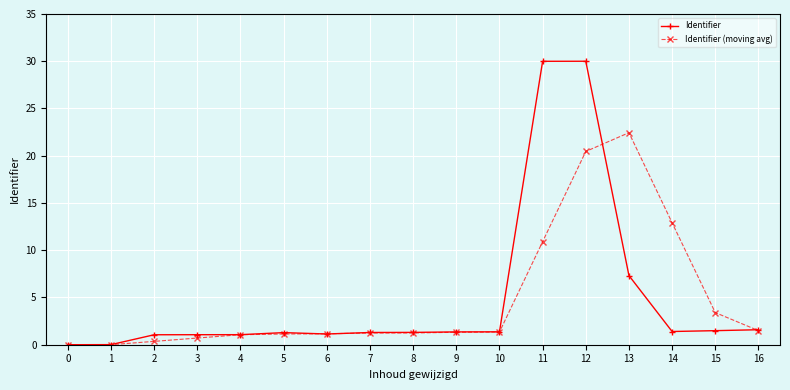

What is the approximate value of Identifier at 3?

1.1